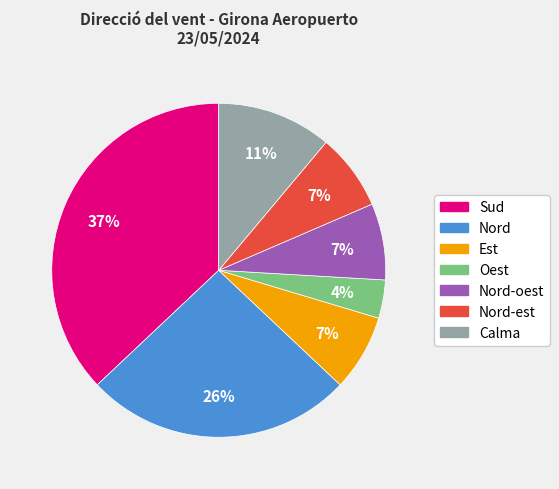

Which category has the smallest portion of the pie?

Oest